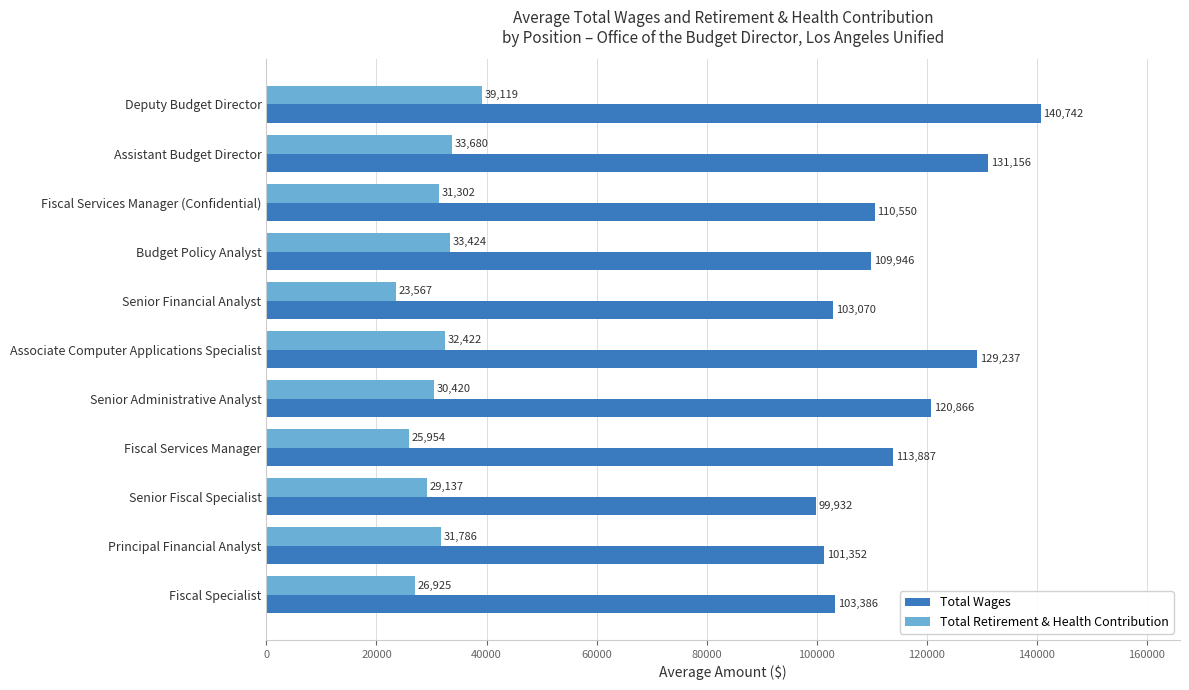

What is the spread (max minus min) of values at Associate Computer Applications Specialist?

96815.0